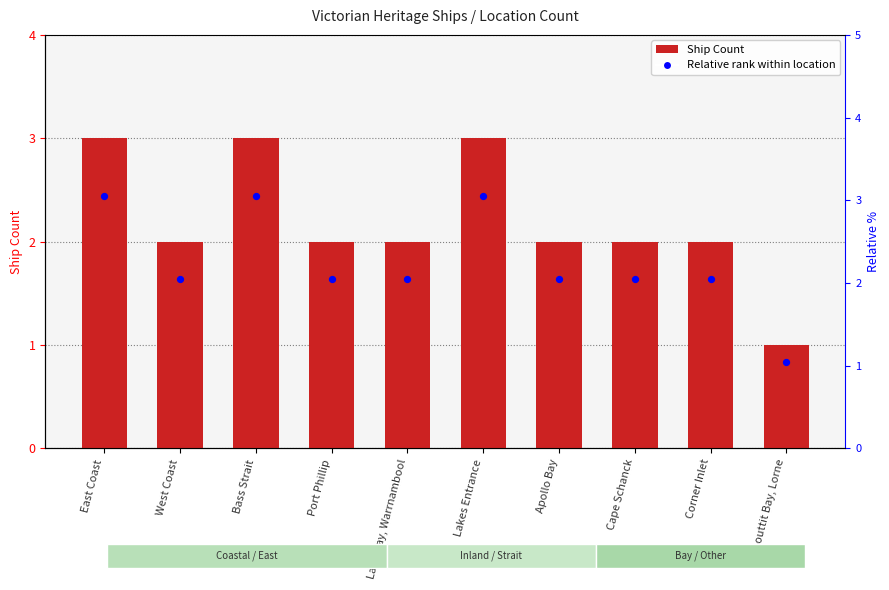

What is the total value across all series at Lady Bay, Warrnambool?

4.0